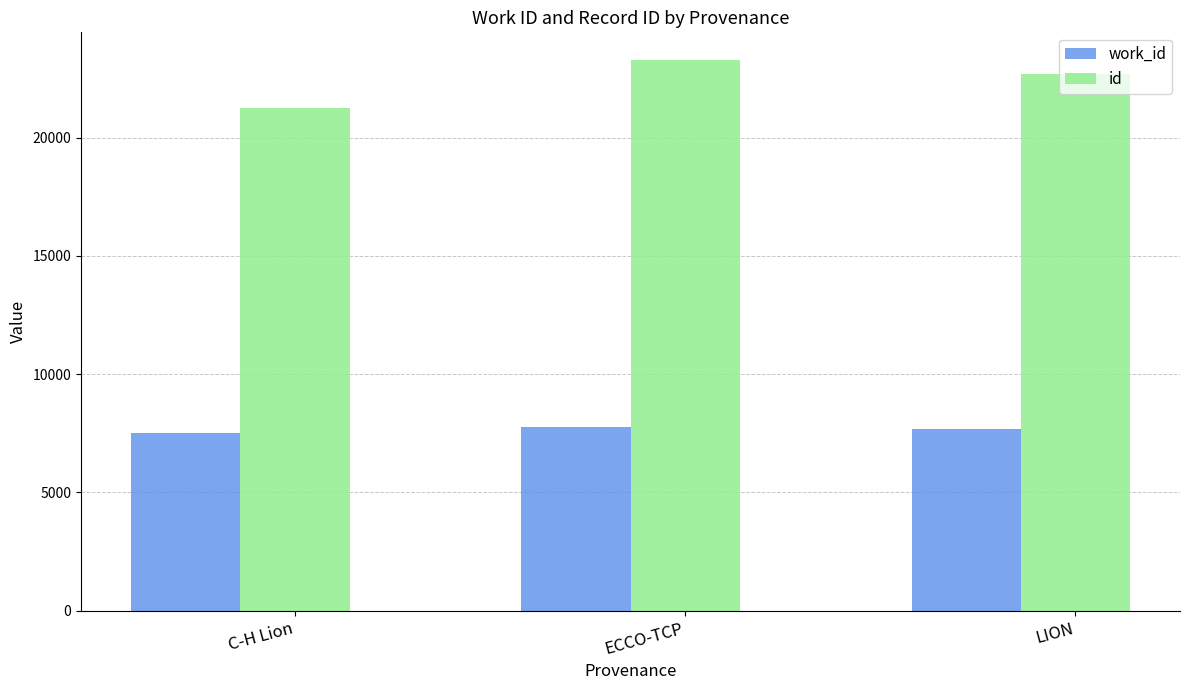

Rank the series by their maximum value, from highest to lowest.

id, work_id